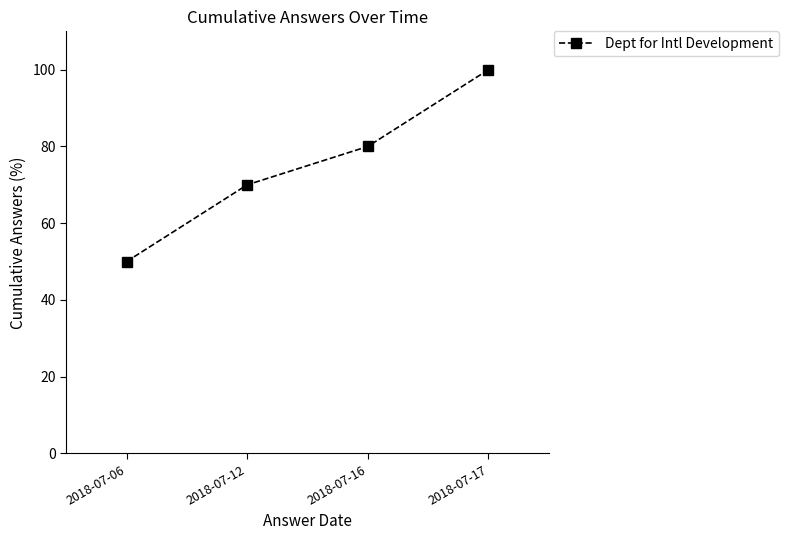

What is the value of the 1st point from the left?

50